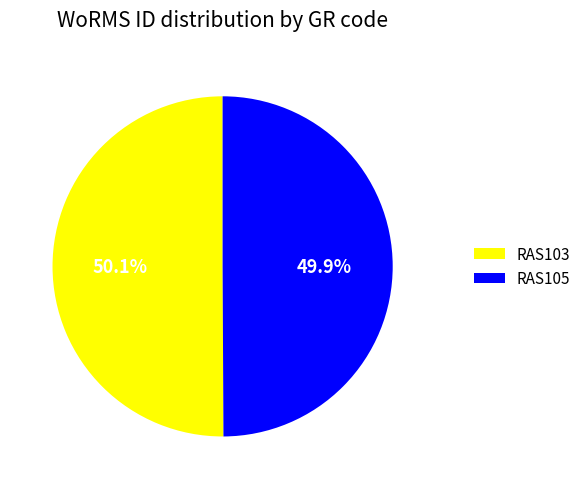

True or false: RAS105 accounts for 58% of the total.

False